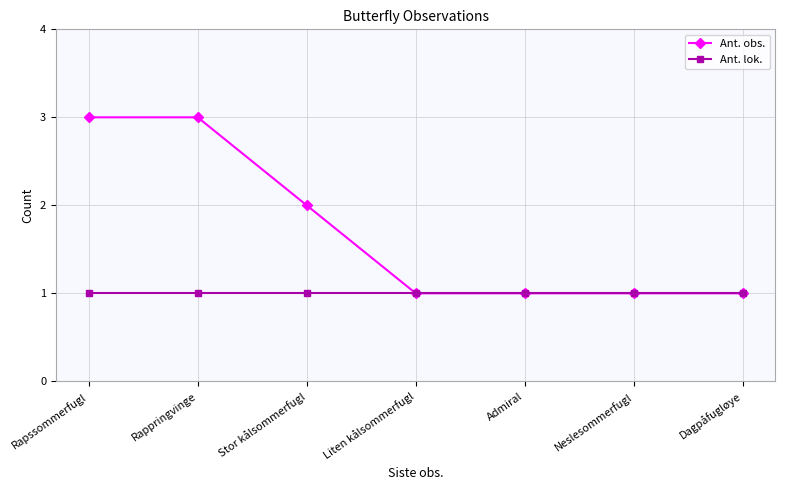

Which series has the widest spread of values?

Ant. obs.